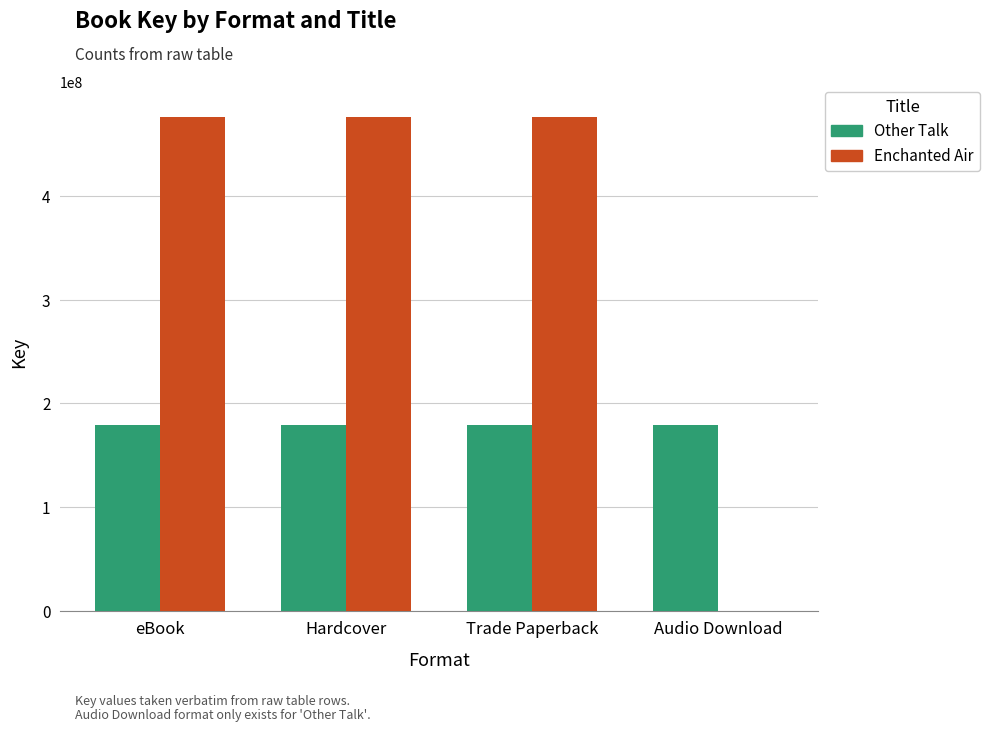

Is the value of Enchanted Air at eBook greater than the value of Other Talk at eBook?

Yes